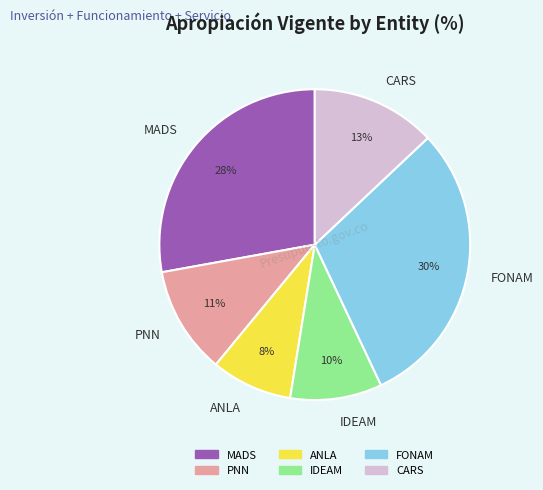

Count the number of slices in the pie.

6